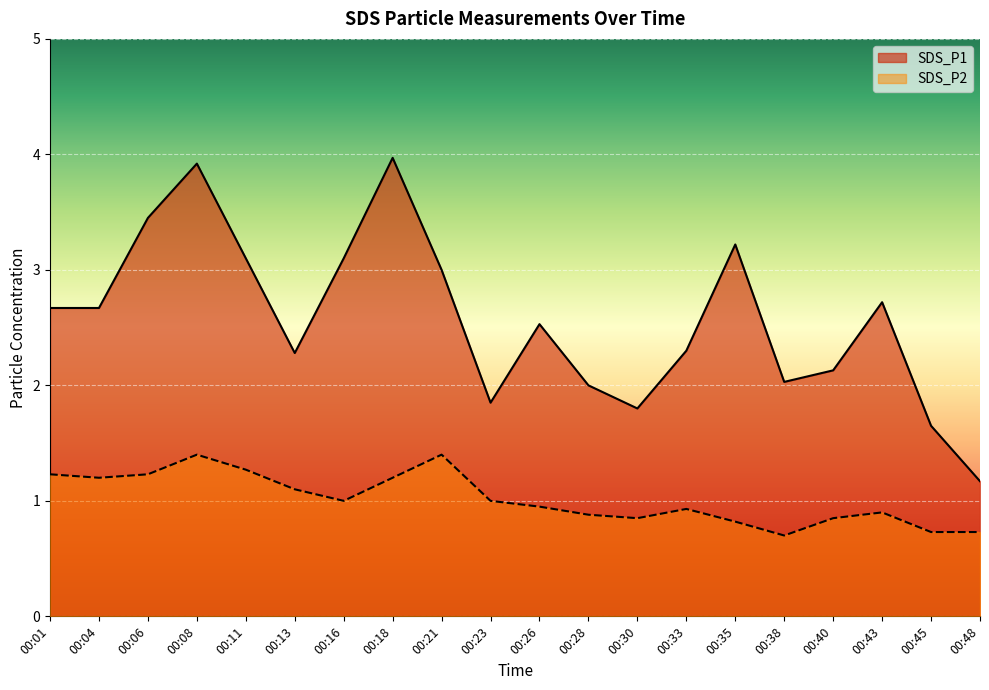

Reading left to right, list all the values displayed in this chart.

SDS_P1: 2.7	2.7	3.5	3.9	3.1	2.3	3.1	4.0	3.0	1.9	2.5	2.0	1.8	2.3	3.2	2.0	2.1	2.7	1.6	1.2
SDS_P2: 1.2	1.2	1.2	1.4	1.3	1.1	1.0	1.2	1.4	1.0	0.9	0.9	0.8	0.9	0.8	0.7	0.8	0.9	0.7	0.7